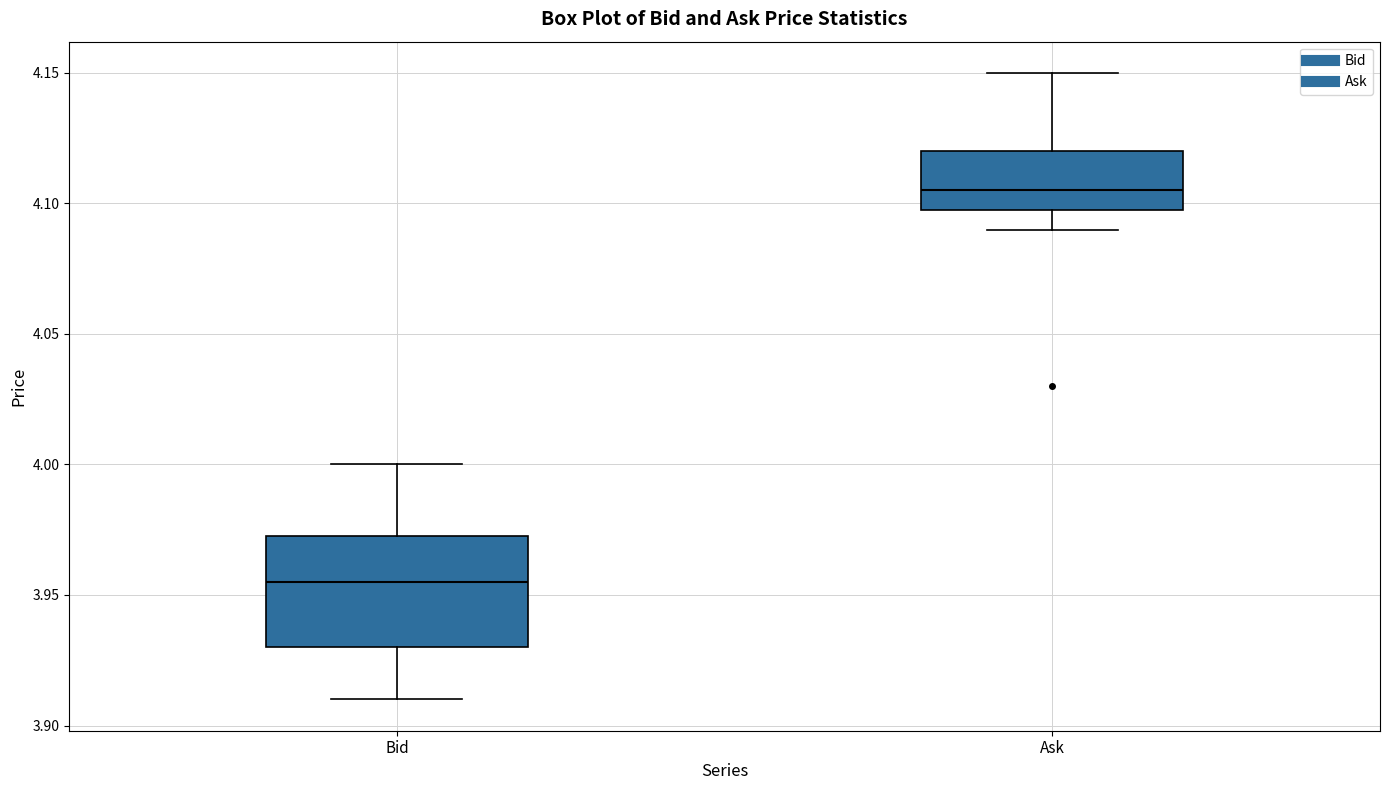

Which box has the highest median line?

Ask